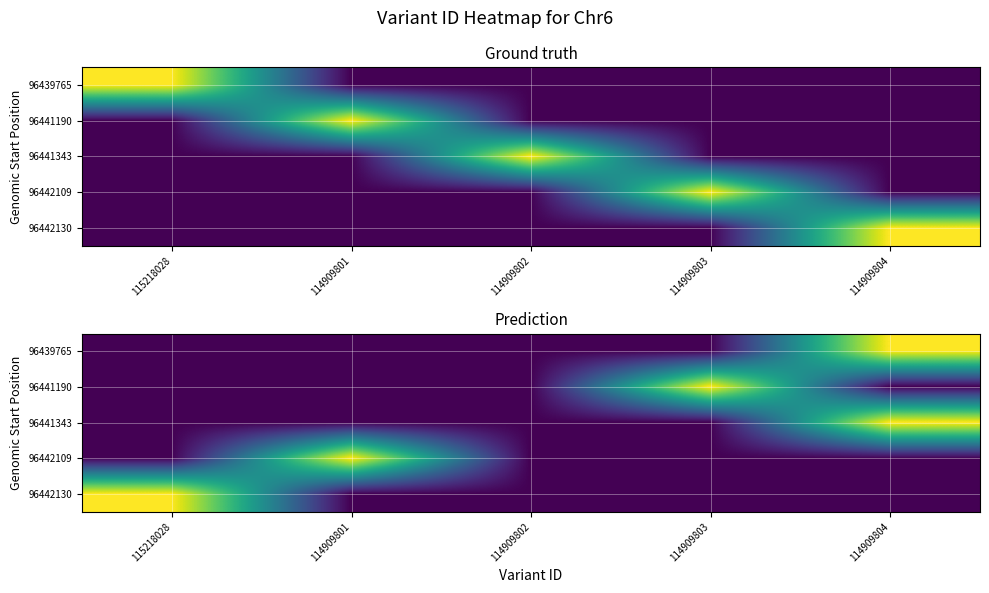

Which series has the largest total across all categories?

96439765